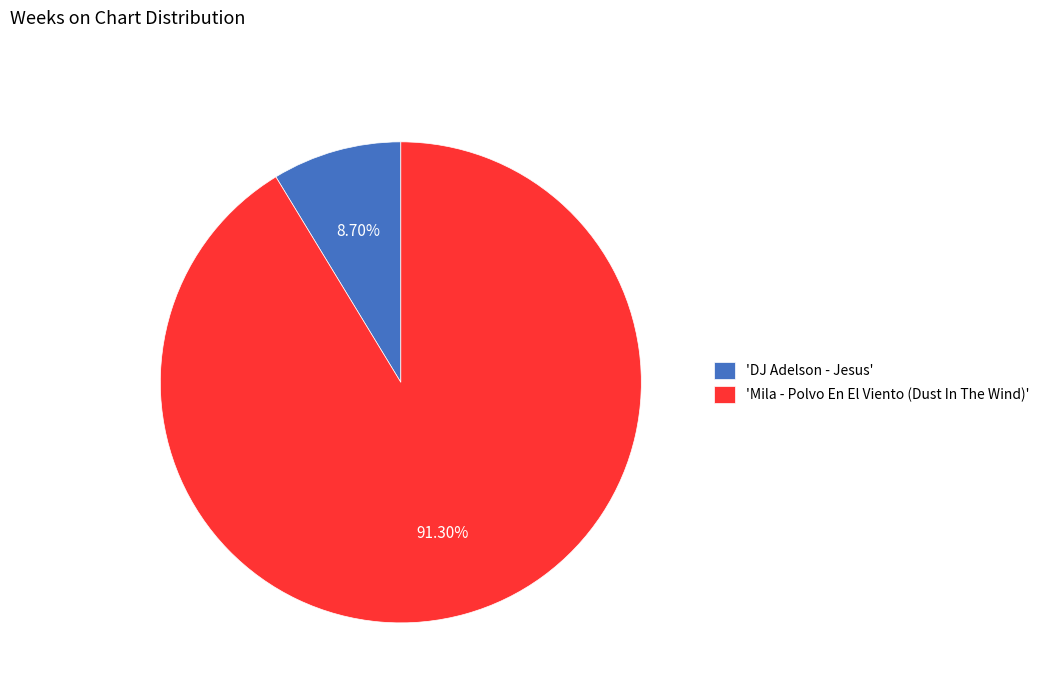

Which category has the biggest portion of the pie?

'Mila - Polvo En El Viento (Dust In The Wind)'